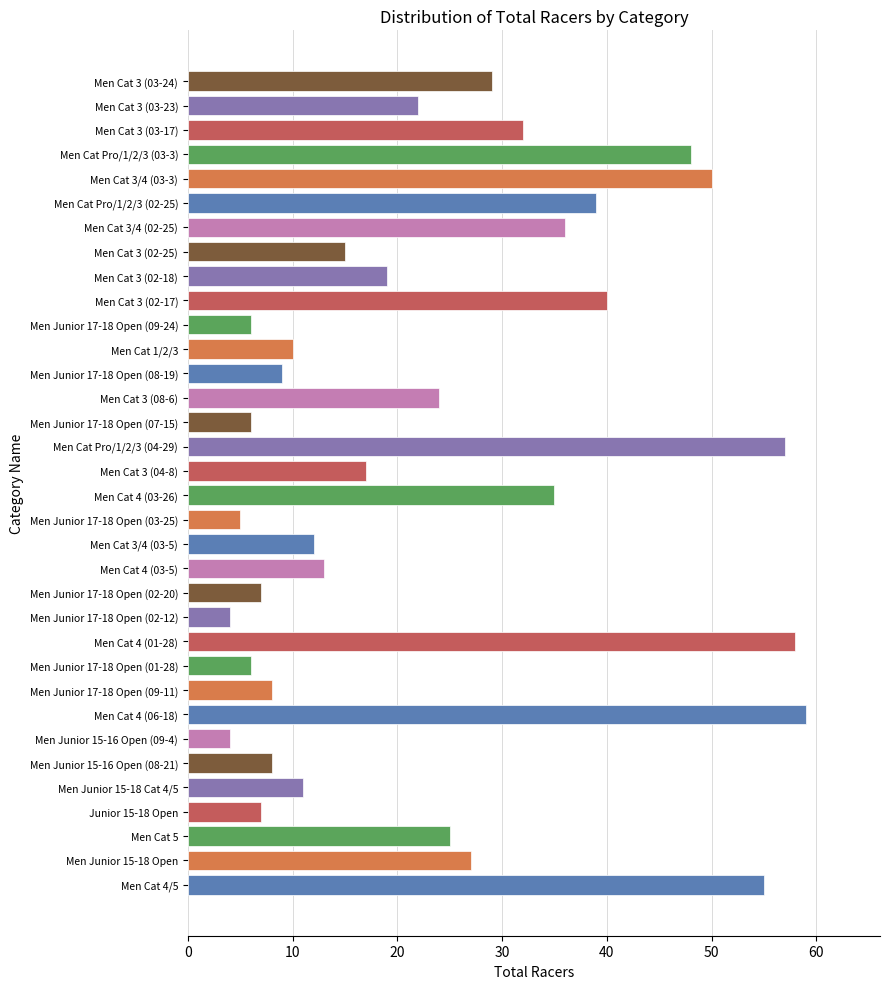

True or false: the data shows 29 at Men Cat 3 (03-24).

True